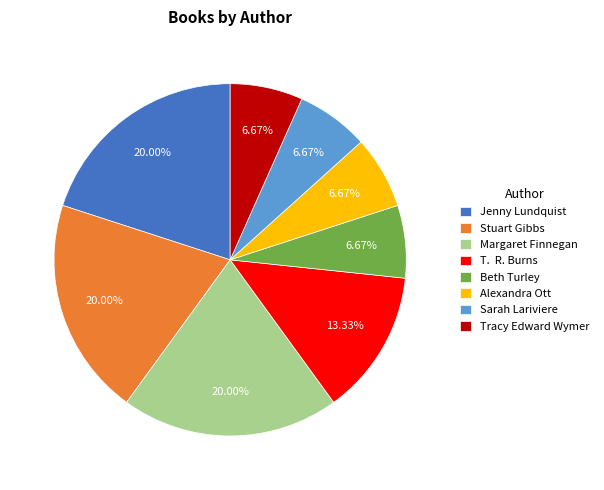

To the nearest percent, what is the difference between the largest and smallest slice percentages?

13%